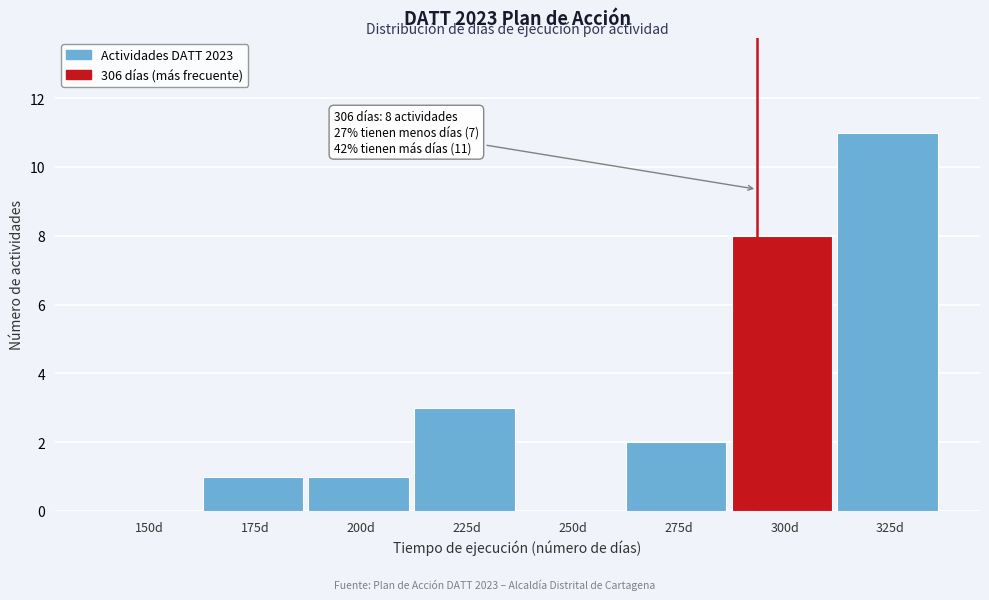

Reading left to right, what are all the values shown in this chart?

150d=0	175d=1	200d=1	225d=3	250d=0	275d=2	300d=8	325d=11